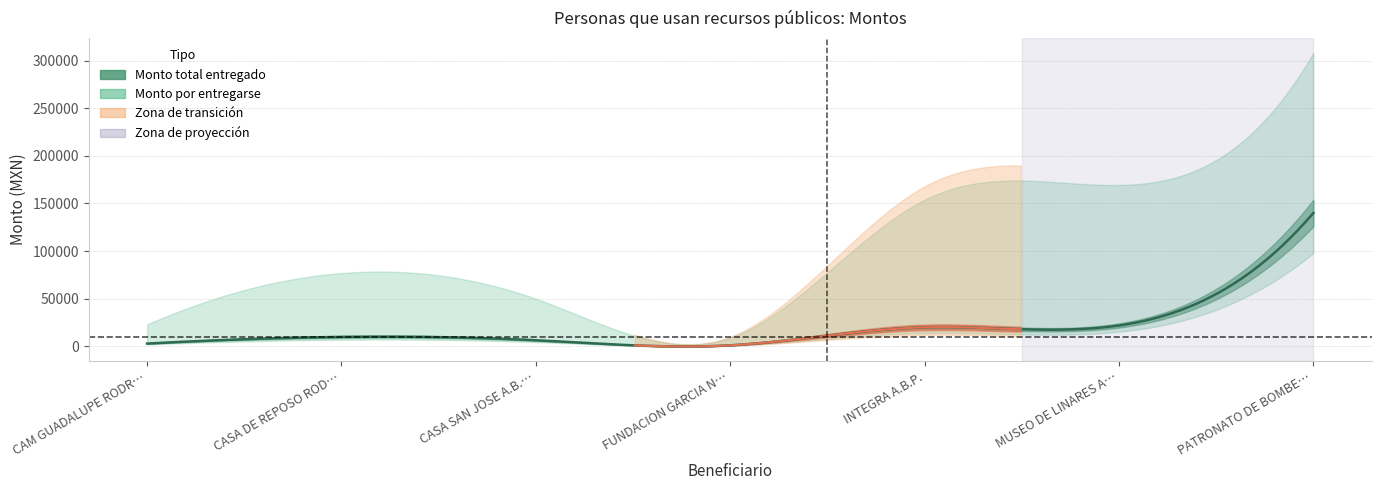

Rank the categories by Monto por entregarse value from highest to lowest.

PATRONATO DE BOMBEROS, MUSEO DE LINARES A.C., INTEGRA A.B.P., CASA DE REPOSO RODRIGO GOMEZ G, CASA SAN JOSE A.B.P., CAM GUADALUPE RODRIGUEZ SILVA, FUNDACION GARCIA NORIEGA I.B.P.